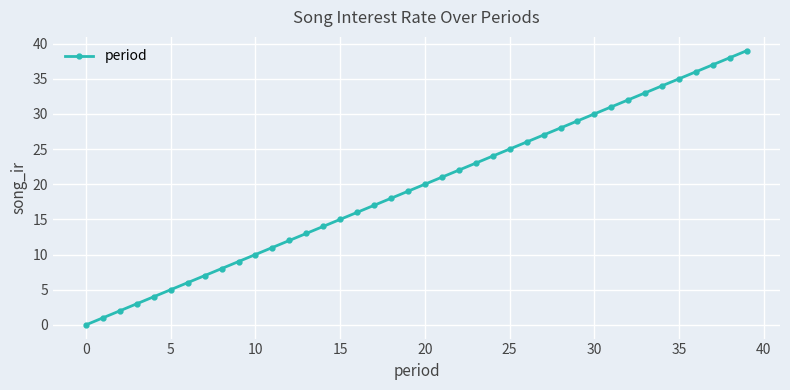

True or false: there are more than 1 points higher than both neighbors.

False